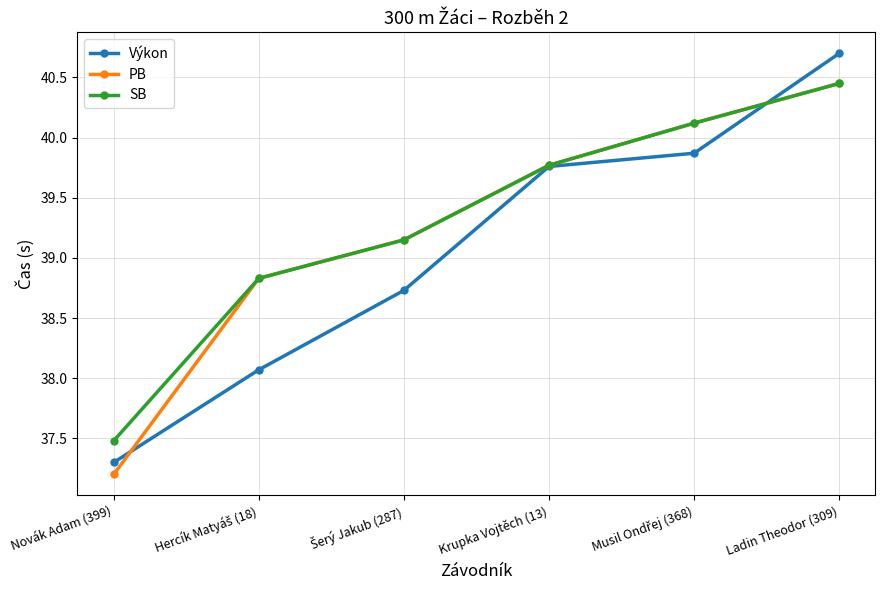

How many data points in PB are less than 39?

2